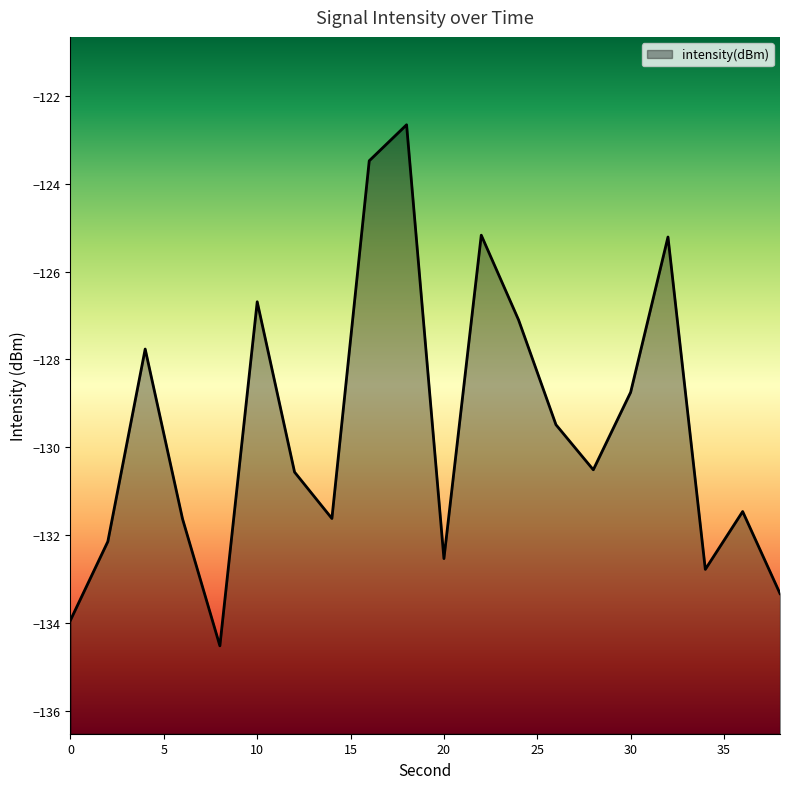

What is the value of the 12th point from the left?

-125.2